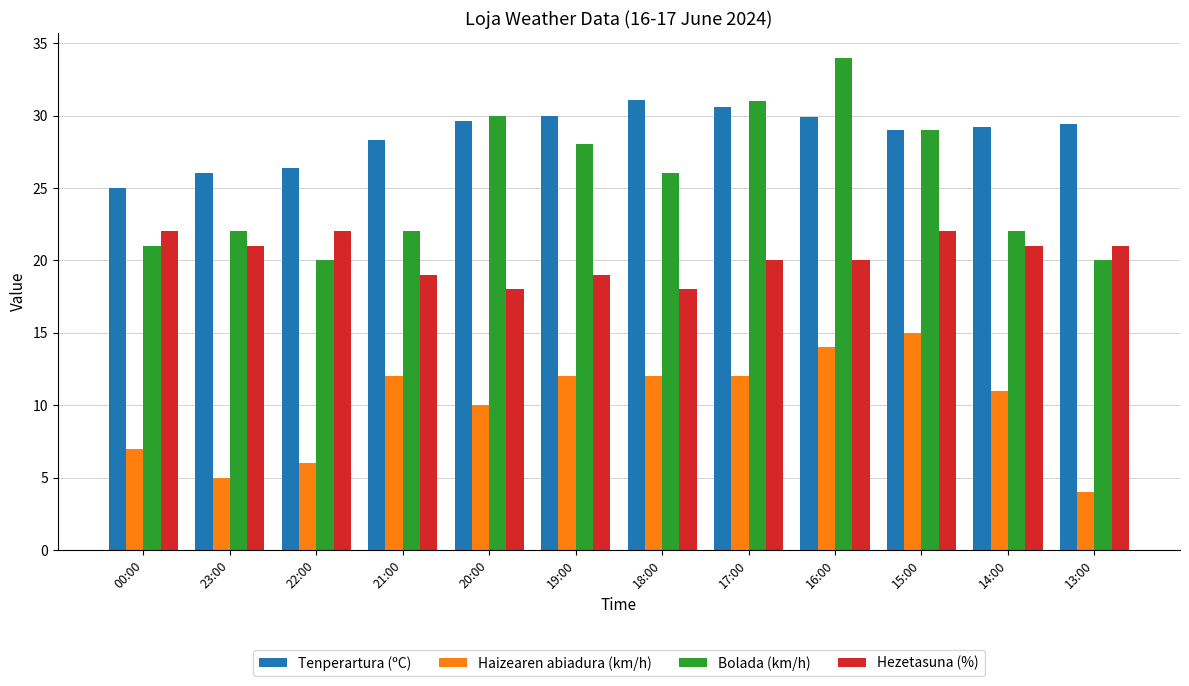

Rank the series at 21:00 from lowest to highest value.

Haizearen abiadura (km/h), Hezetasuna (%), Bolada (km/h), Tenperartura (ºC)